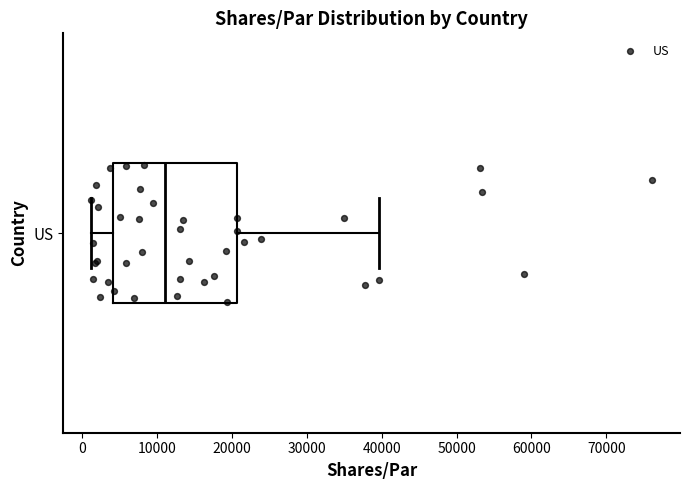

Where does the left whisker of the box for US end on the x-axis? The values are not printed on the chart, so give them approximately, as read against the axis.

1000